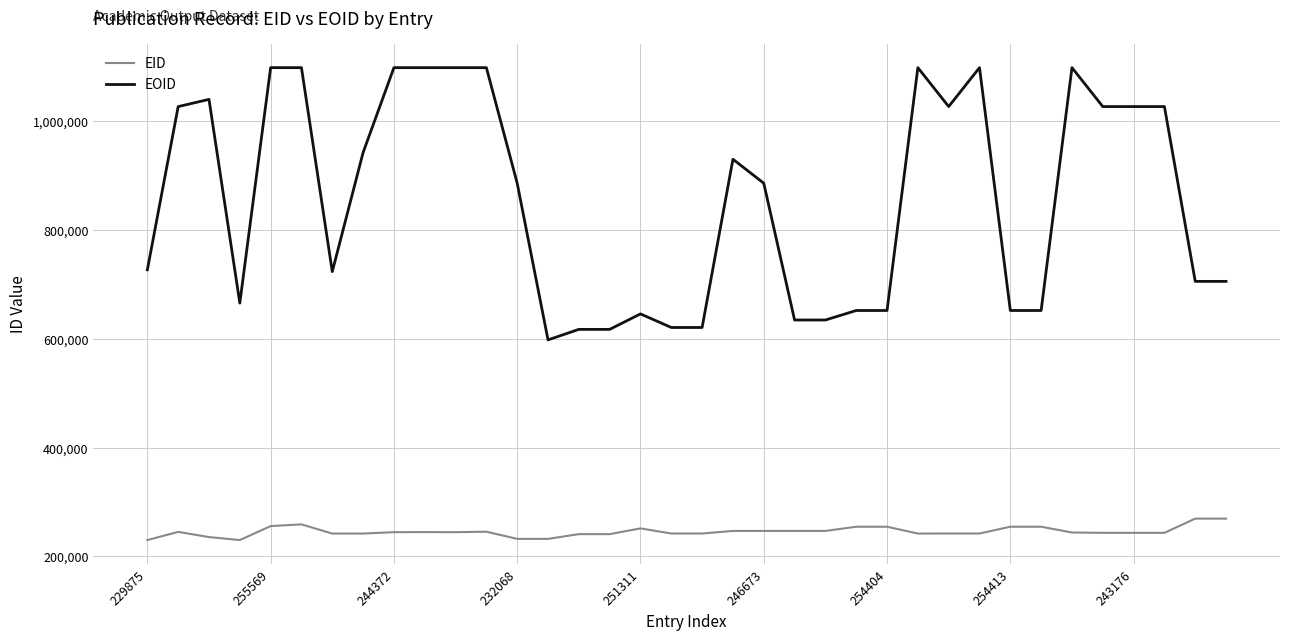

What are all the series names shown in the legend?

EID, EOID